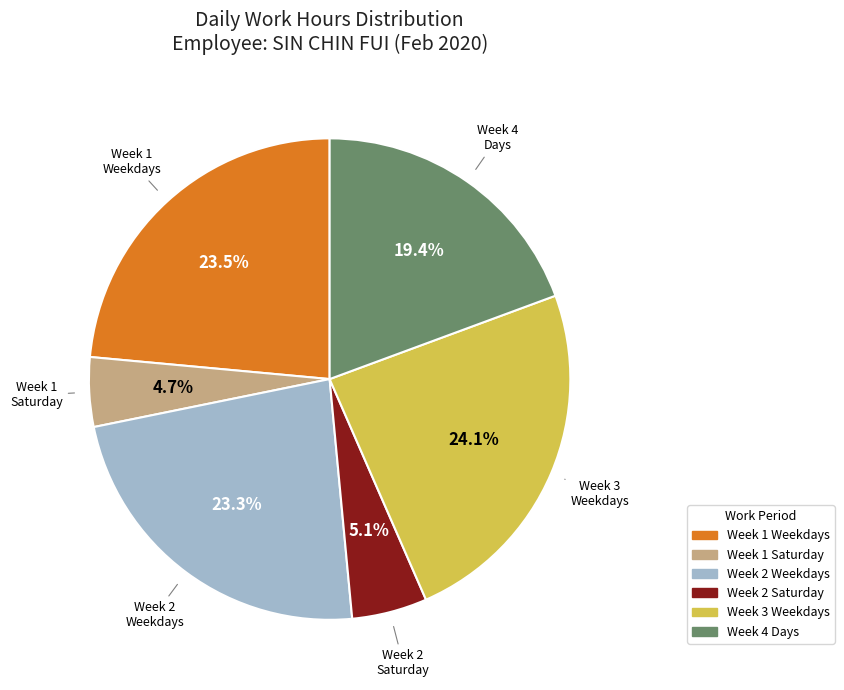

Is there any slice that represents more than half of the pie?

No